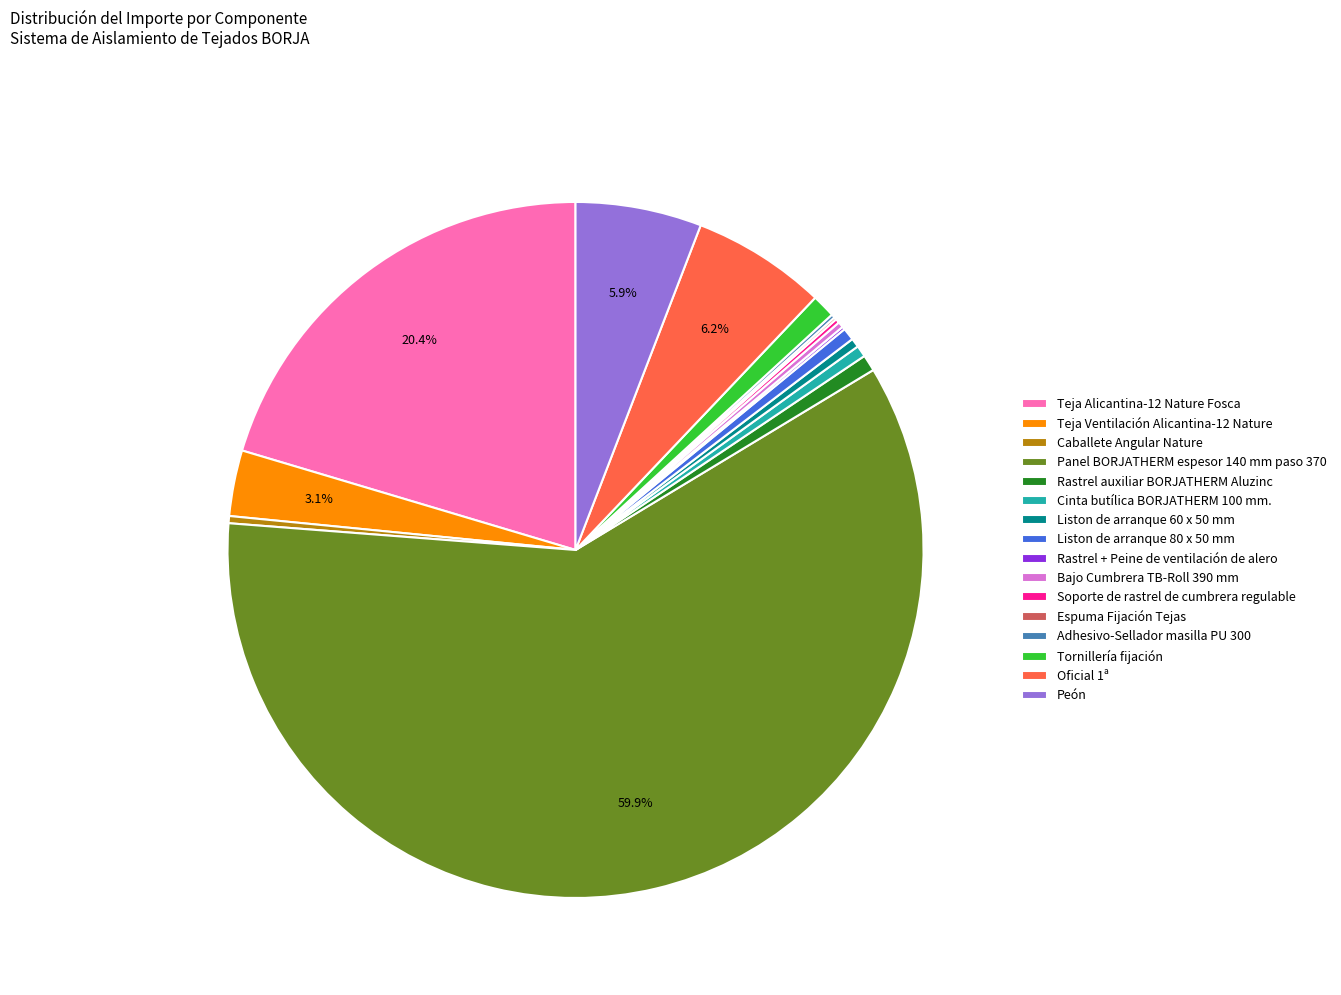

Which category has the biggest portion of the pie?

Panel BORJATHERM espesor 140 mm paso 370